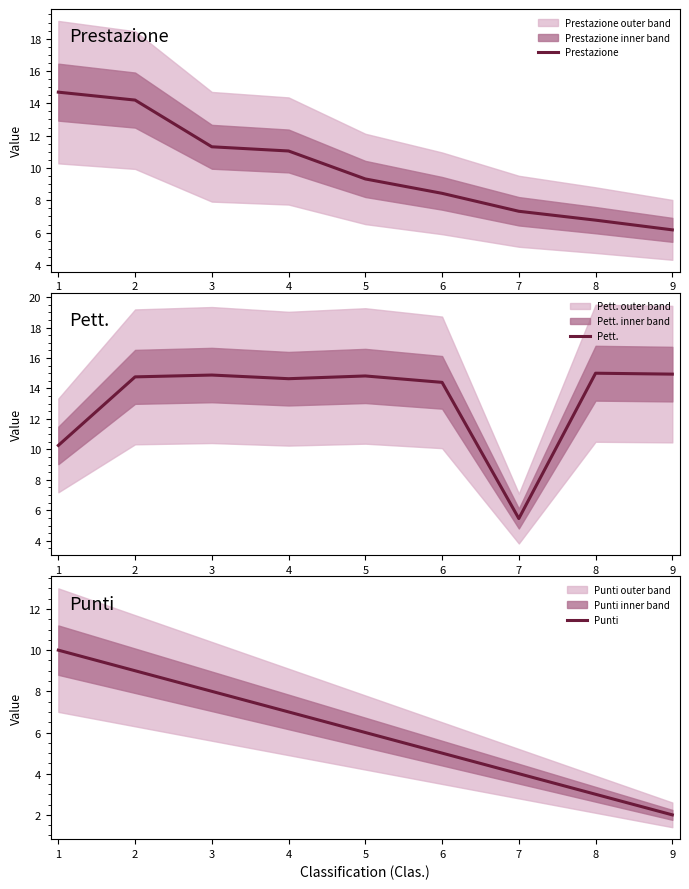

Rank the series by their average value, from highest to lowest.

Pett., Prestazione, Punti